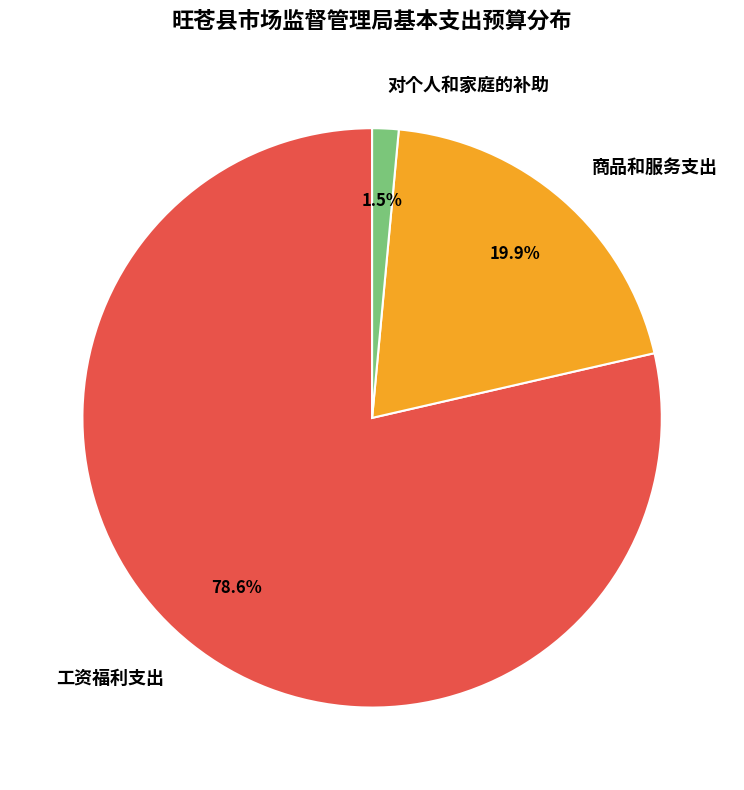

To the nearest percent, what percentage of the pie is 工资福利支出?

79%